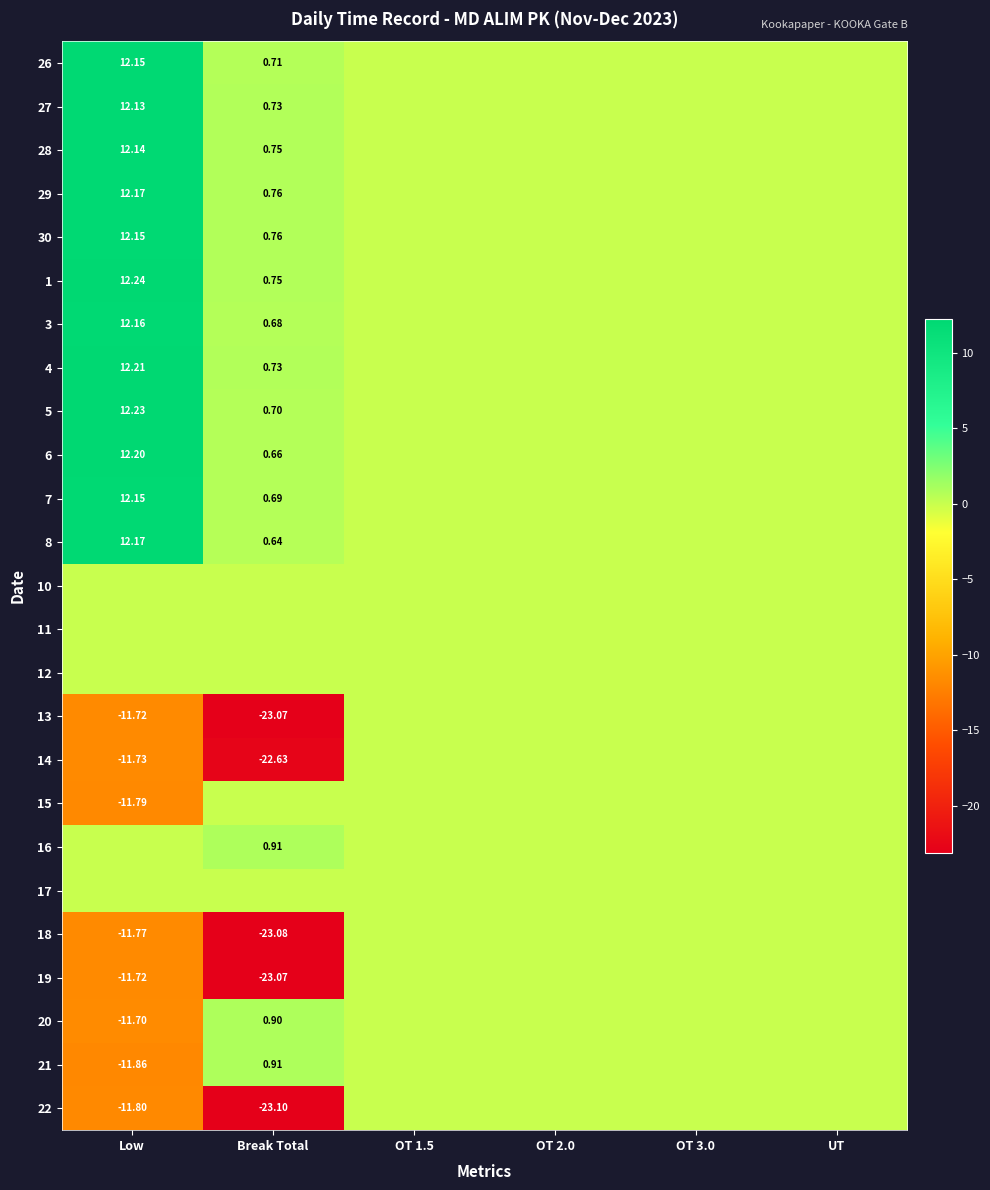

The 20 series shows -16.6 at Low. True or false?

False